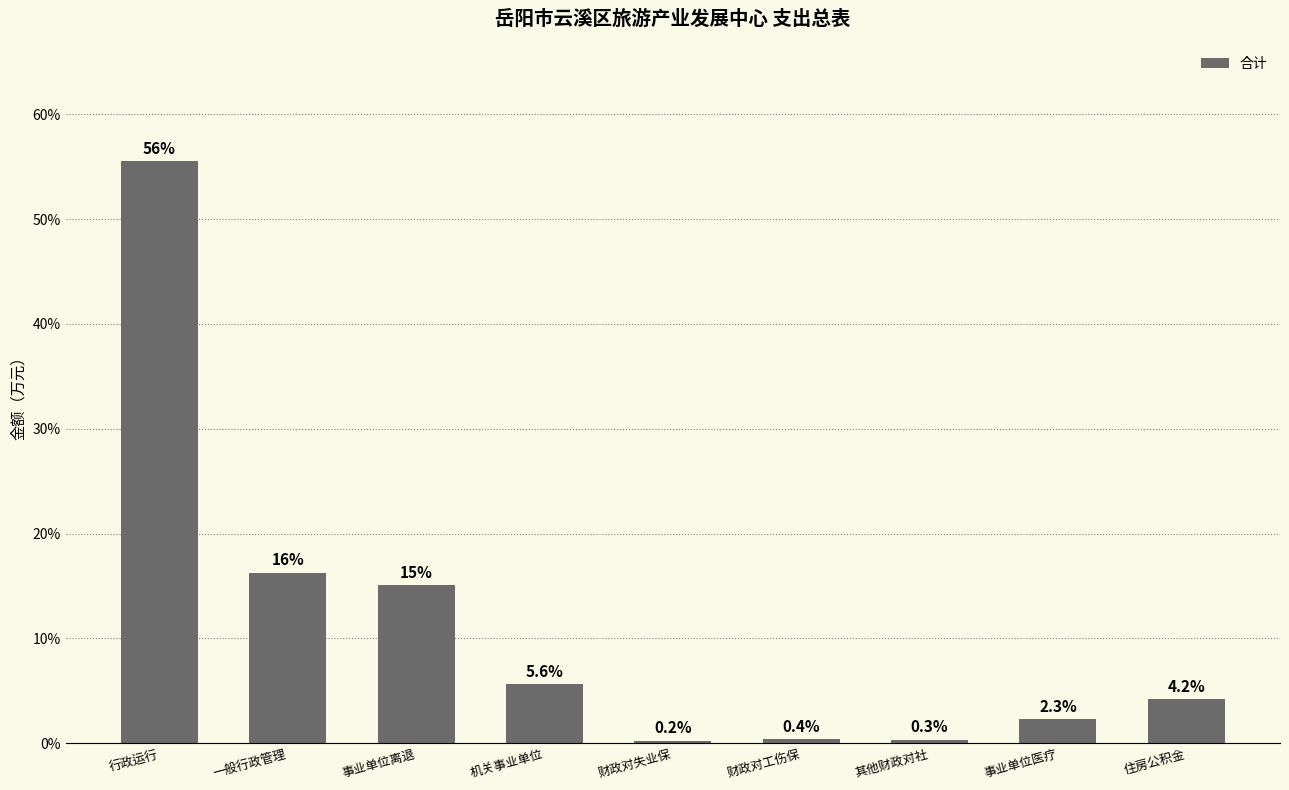

Rank the categories by value from lowest to highest.

财政对失业保, 其他财政对社, 财政对工伤保, 事业单位医疗, 住房公积金, 机关事业单位, 事业单位离退, 一般行政管理, 行政运行